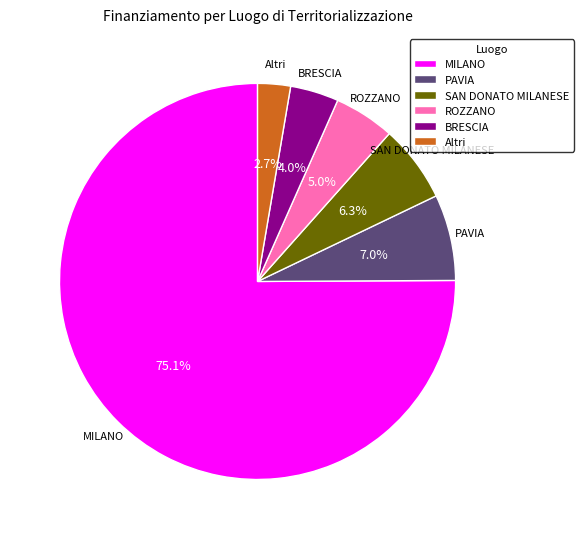

To the nearest percent, what is the difference between the largest and smallest slice percentages?

72%